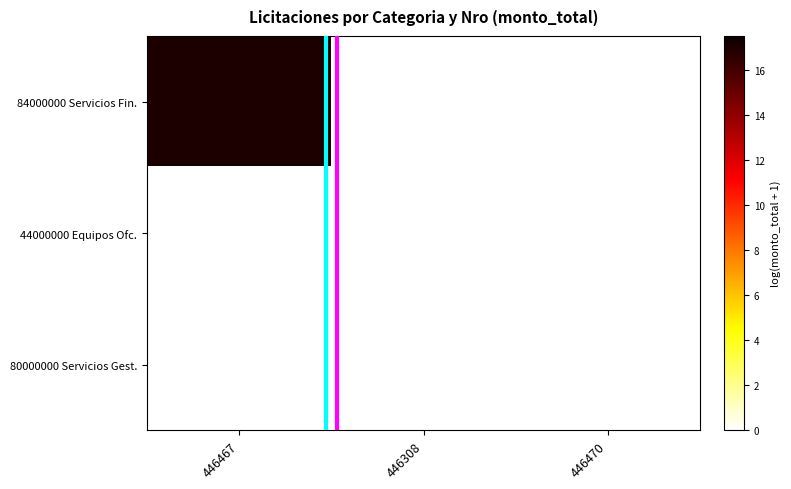

Reading left to right, transcribe all the data shown in this chart.

84000000 Servicios Fin.: 446467=17.0	446308=0.0	446470=0.0
44000000 Equipos Ofc.: 446467=0.0	446308=0.0	446470=0.0
80000000 Servicios Gest.: 446467=0.0	446308=0.0	446470=0.0